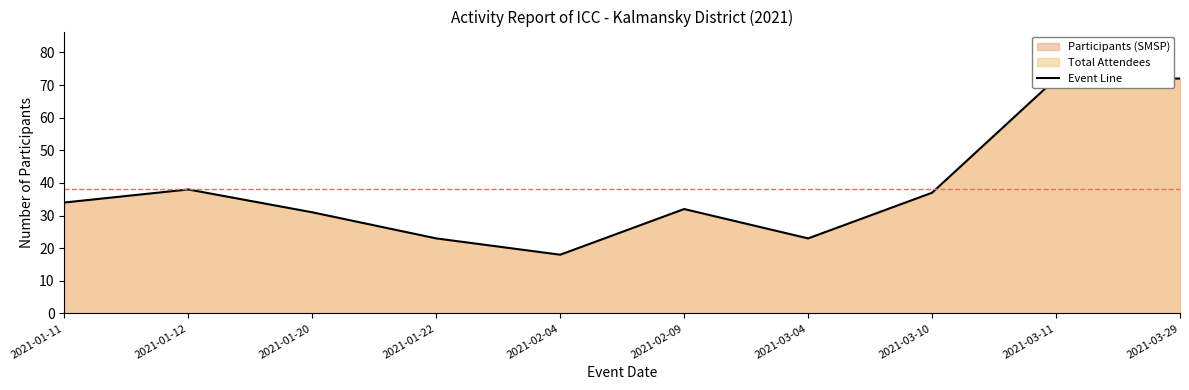

What is the ratio of the value at 2021-03-10 to the value at 2021-02-09?

1.2